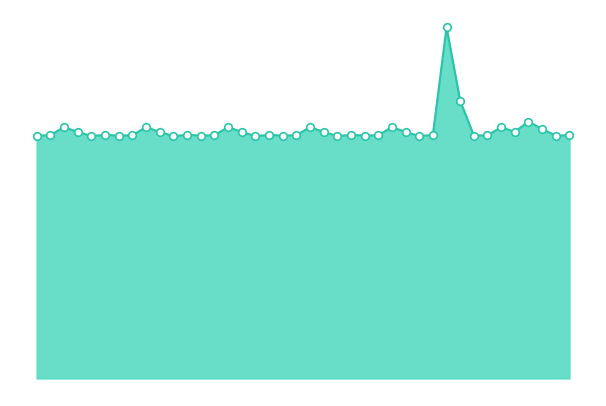

Does the chart have visible grid lines?

No